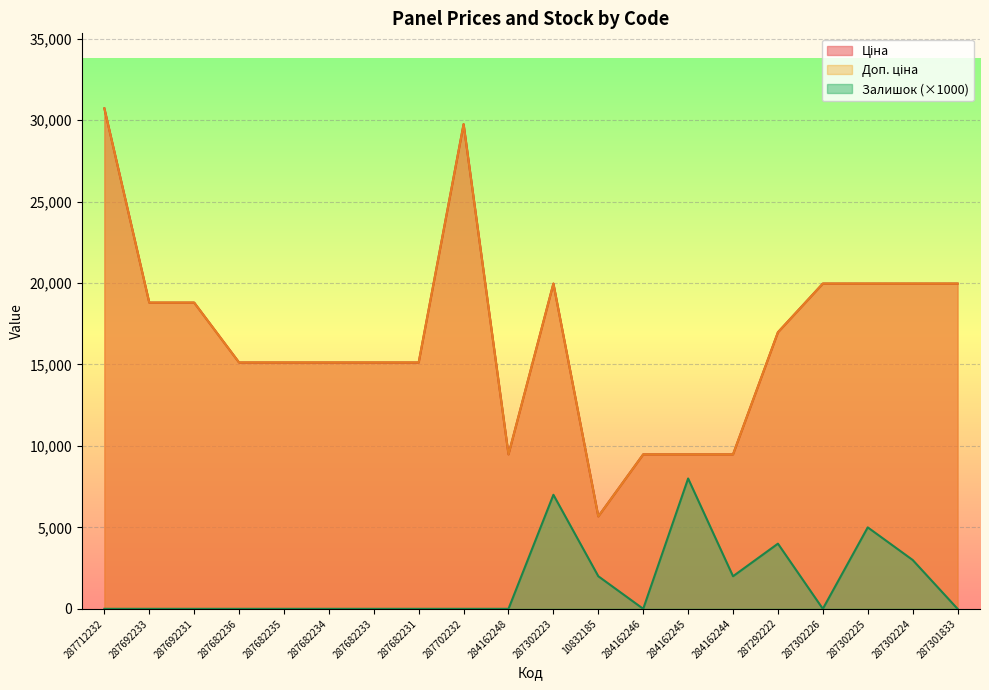

Rank the categories by Залишок value from highest to lowest.

284162245, 287302223, 287302225, 287292222, 287302224, 10832185, 284162244, 287712232, 287692233, 287692231, 287682236, 287682235, 287682234, 287682233, 287682231, 287702232, 284162248, 284162246, 287302226, 287301833